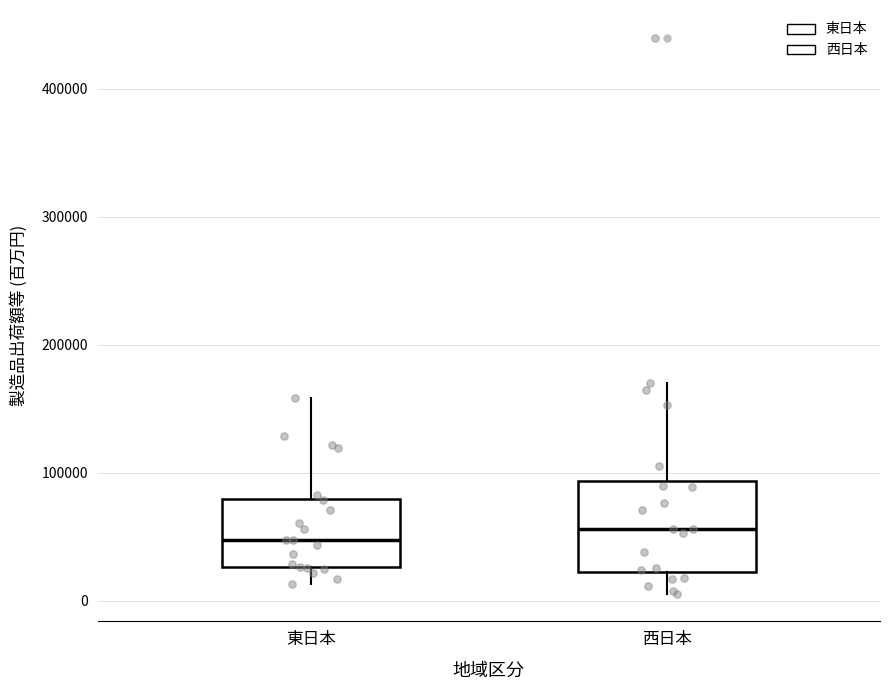

Reading left to right, read every box against the y-axis: the position of its median line, the range the box covers, and the ends of its whiskers. The values are not printed on the chart, so give them approximately, as read against the axis.

東日本: median 50000, box 30000 to 80000, whiskers 10000 to 160000
西日本: median 60000, box 20000 to 90000, whiskers 10000 to 170000